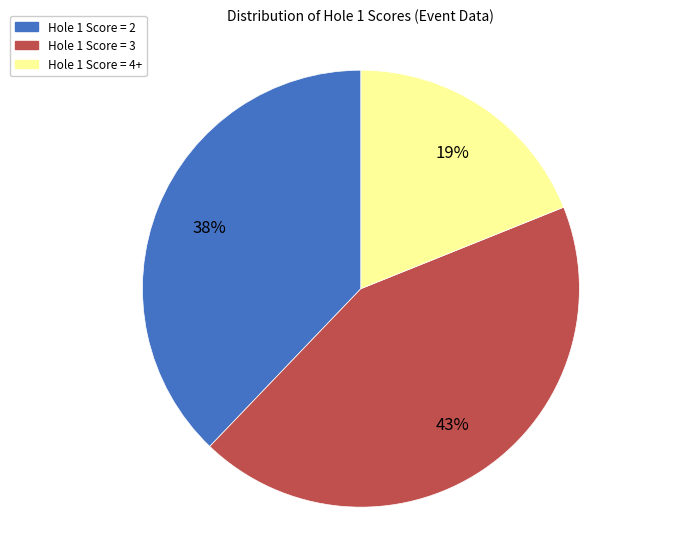

Combined, do Hole 1 Score = 4+ and Hole 1 Score = 2 account for over 50%?

Yes